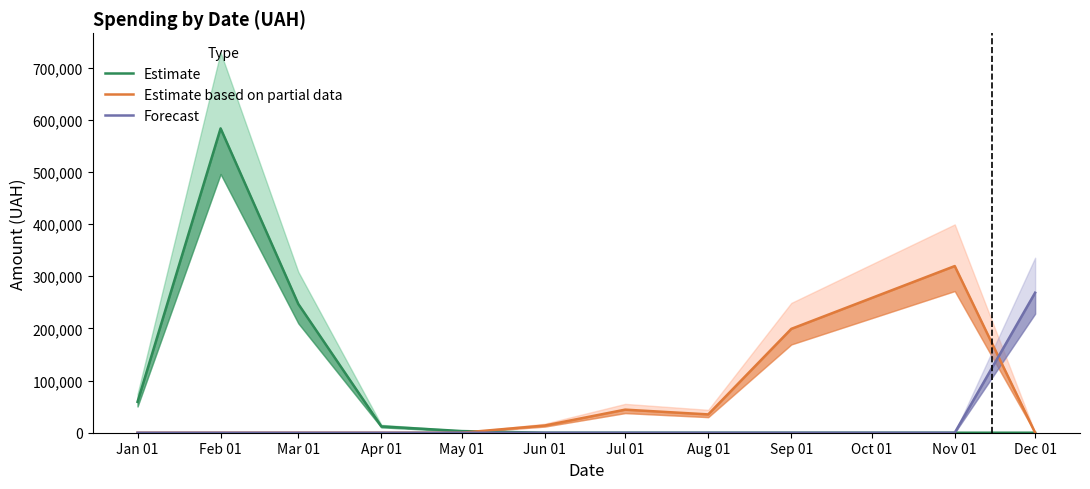

How many data points does each series have?

11